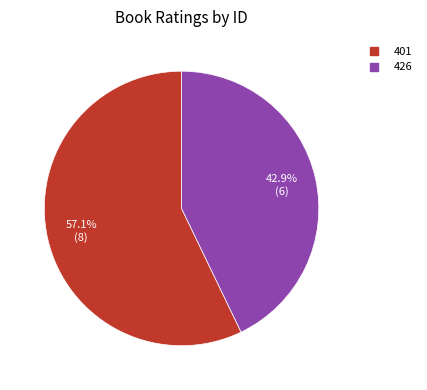

Approximately how many times larger is the value at 401 compared to 426?

1.3